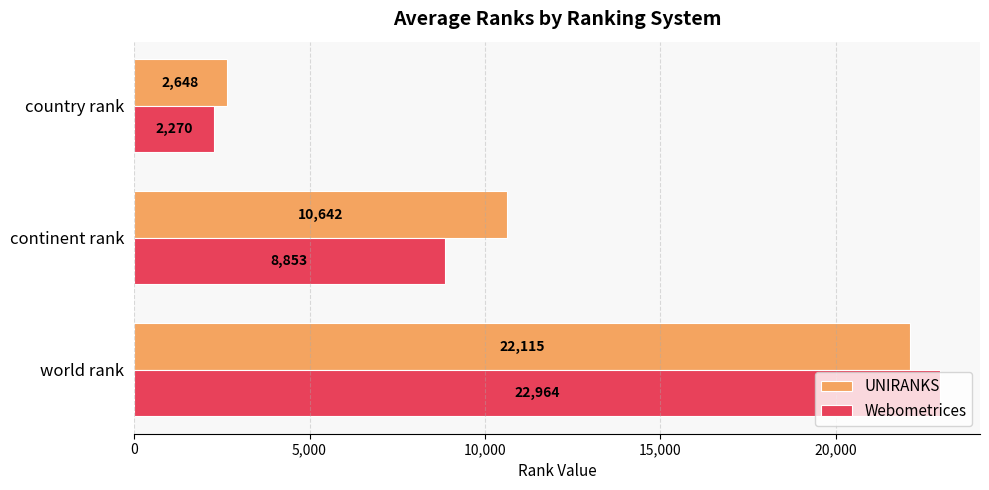

How many data points does each series have?

3